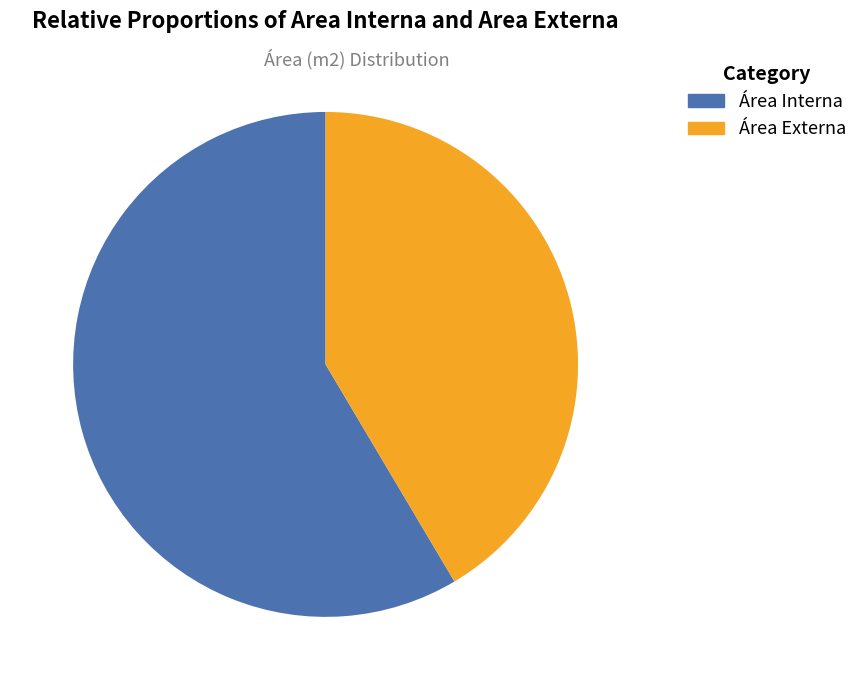

What portion of the pie excludes Área Externa?

58.5%